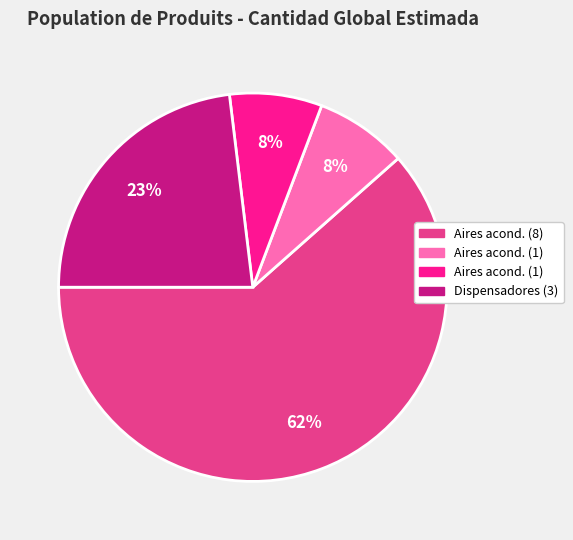

To the nearest percent, what is the average slice percentage?

25%